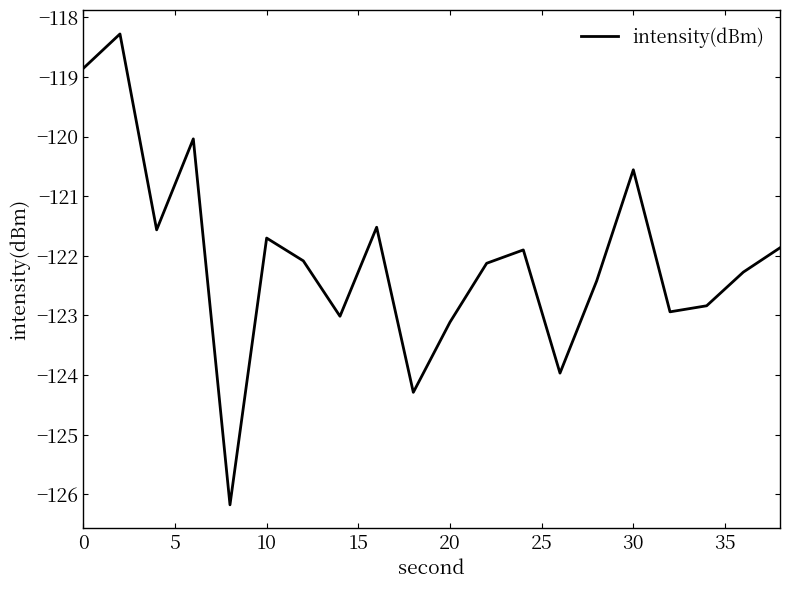

What is the smallest value displayed?

-126.2